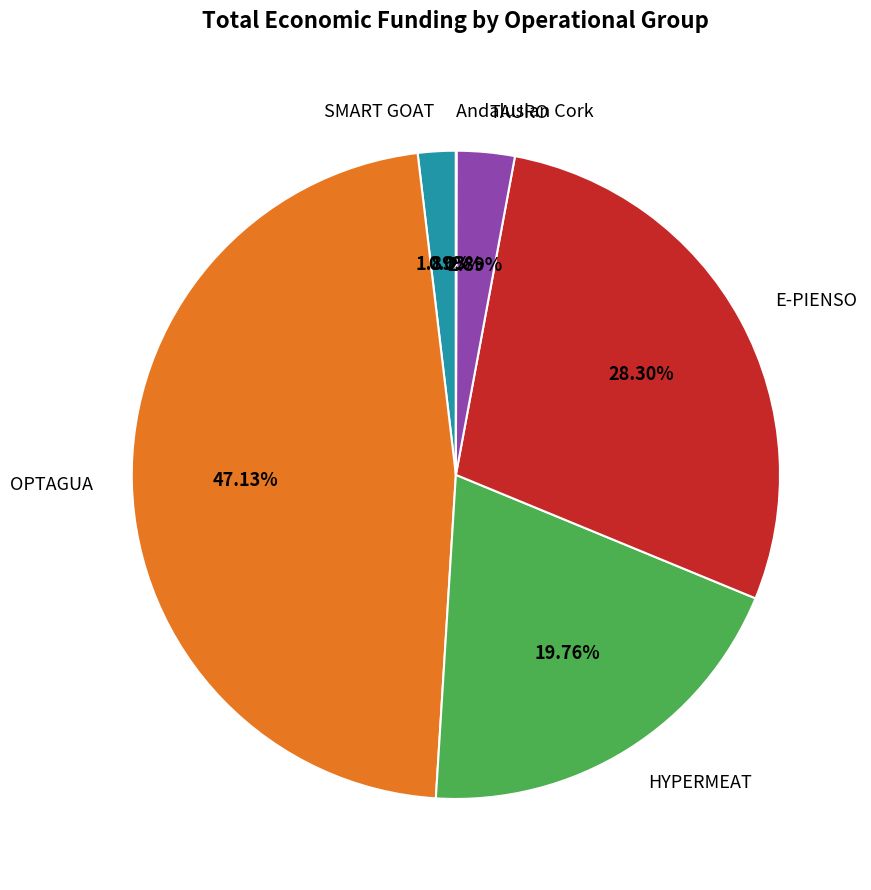

To the nearest percent, what percentage of the pie is HYPERMEAT?

20%